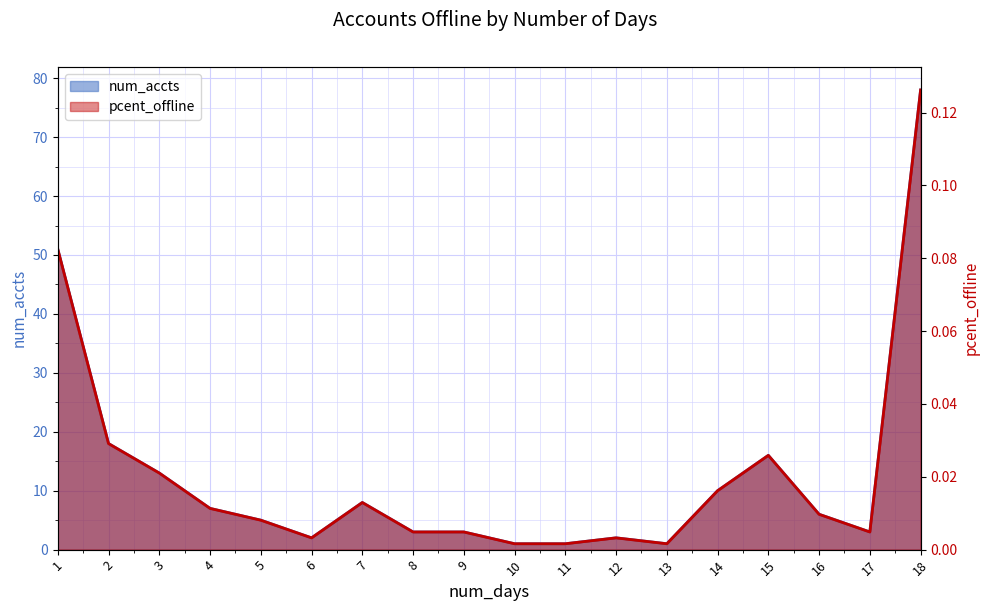

At which category is the sum across all series the highest?

18